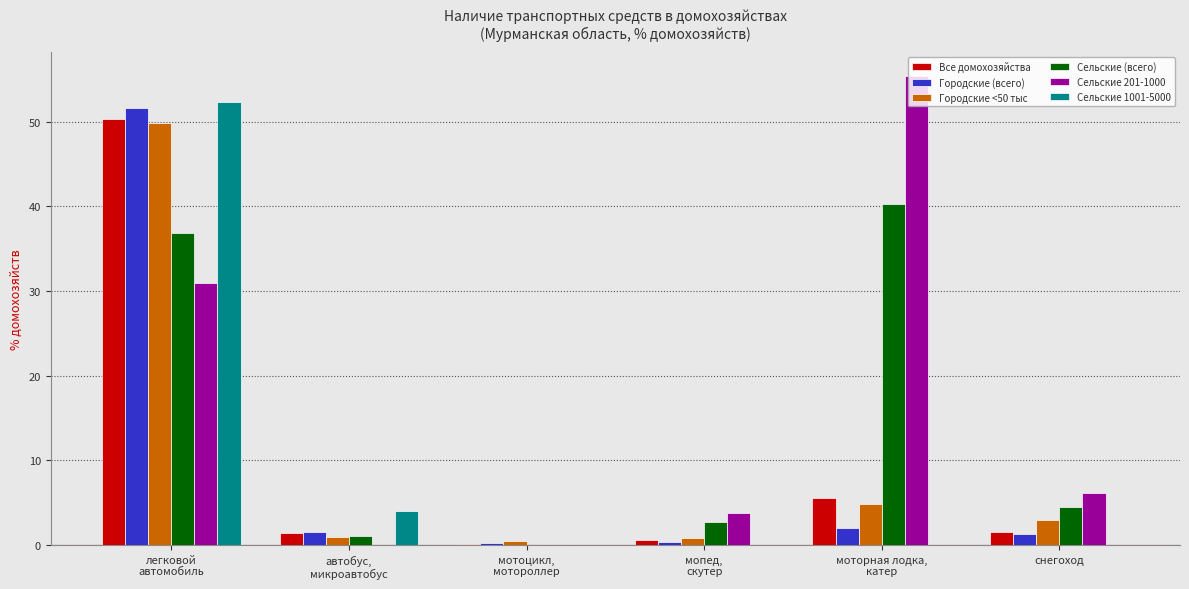

What is the sum of all Сельские 201-1000 values?

96.4